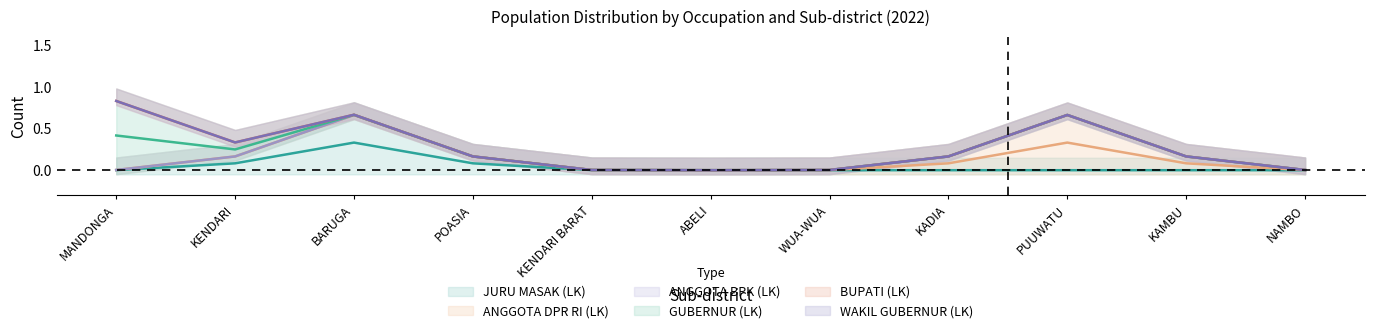

Does the chart display data point markers on the line(s)?

No